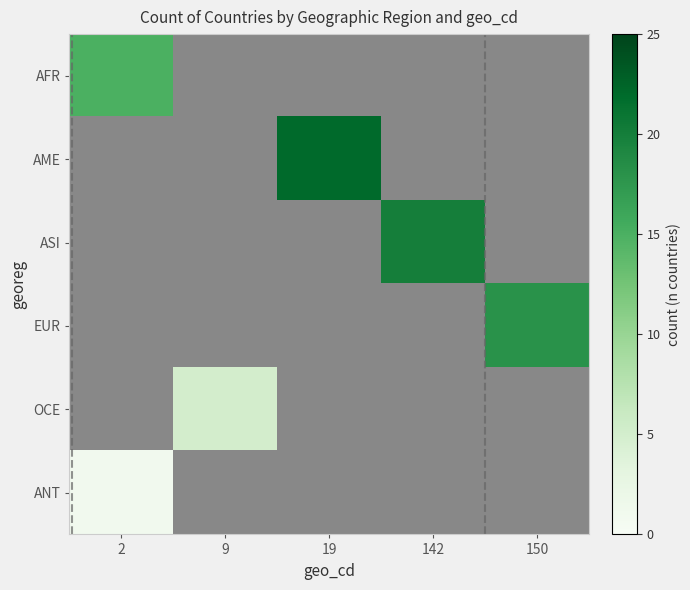

How many distinct data groups are displayed?

6